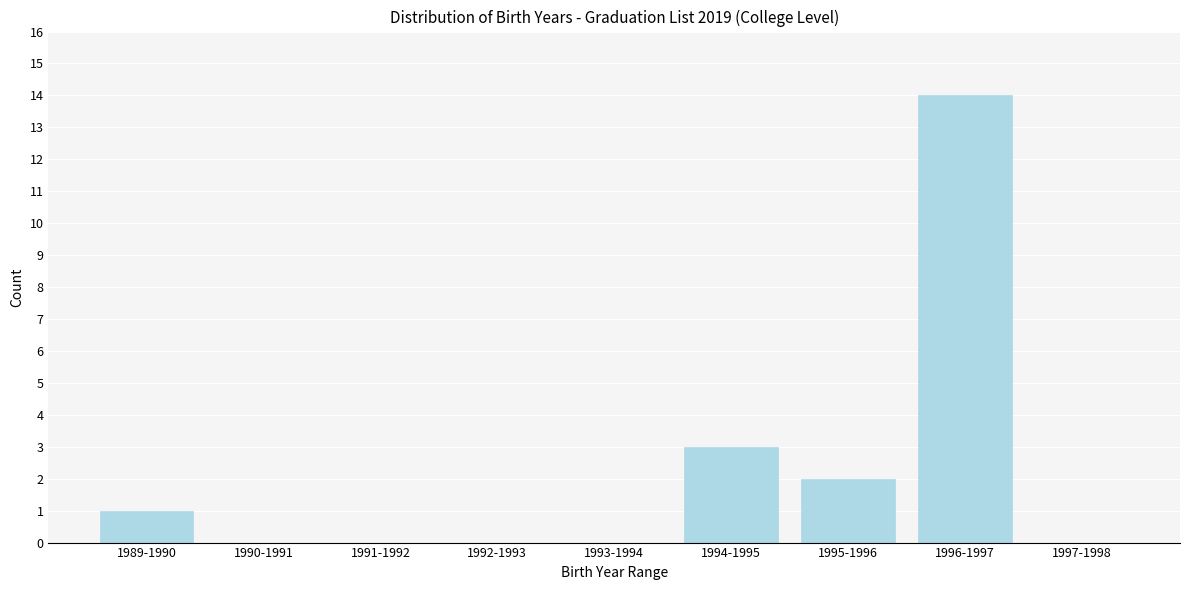

Reading right to left, what are all the values shown in this chart?

1997-1998=0	1996-1997=14	1995-1996=2	1994-1995=3	1993-1994=0	1992-1993=0	1991-1992=0	1990-1991=0	1989-1990=1